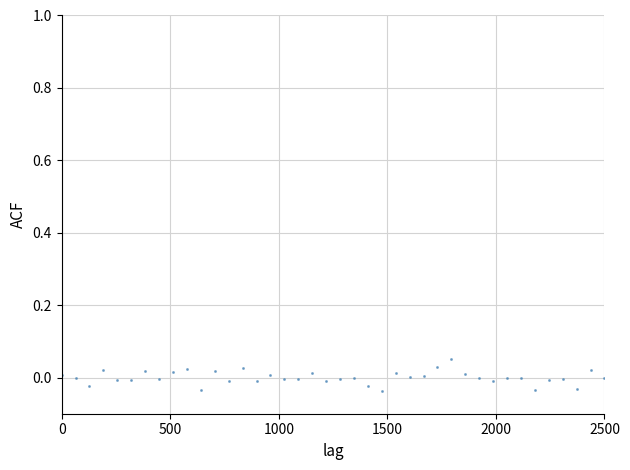

What is the range of X values (max minus min)?

2500.0